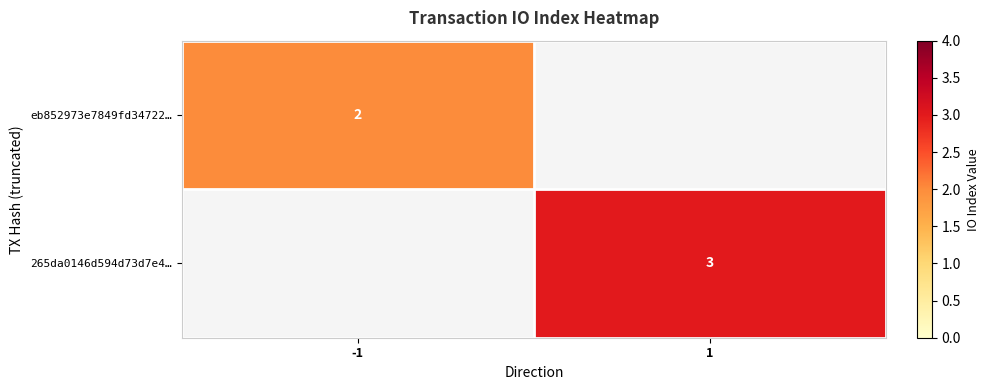

The value of eb852973e7849fd34722… at -1 is 2.0. True or false?

True